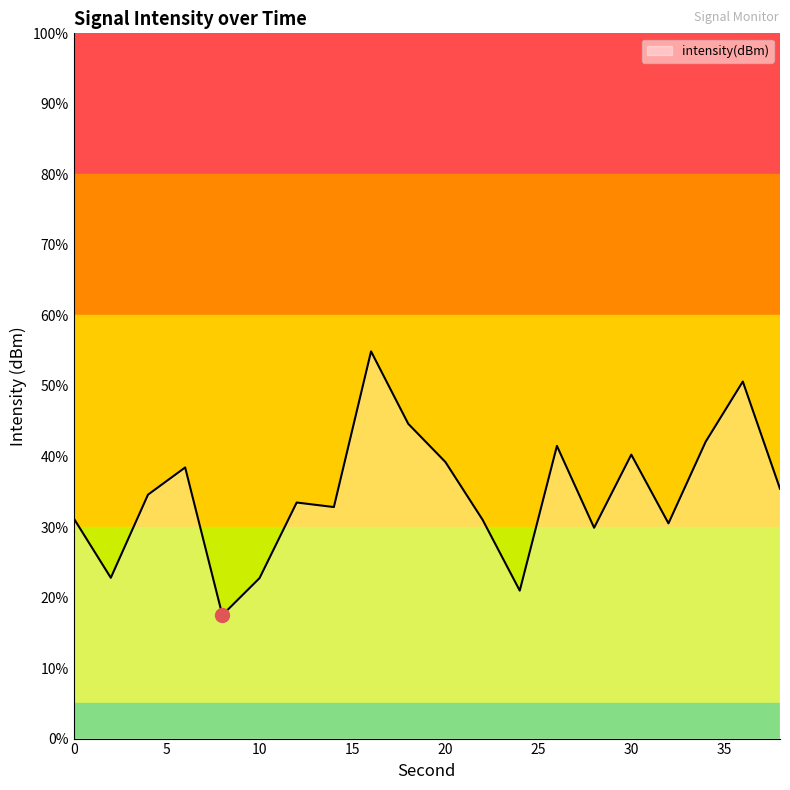

What is the change in value from 2 to 16?

+16.1